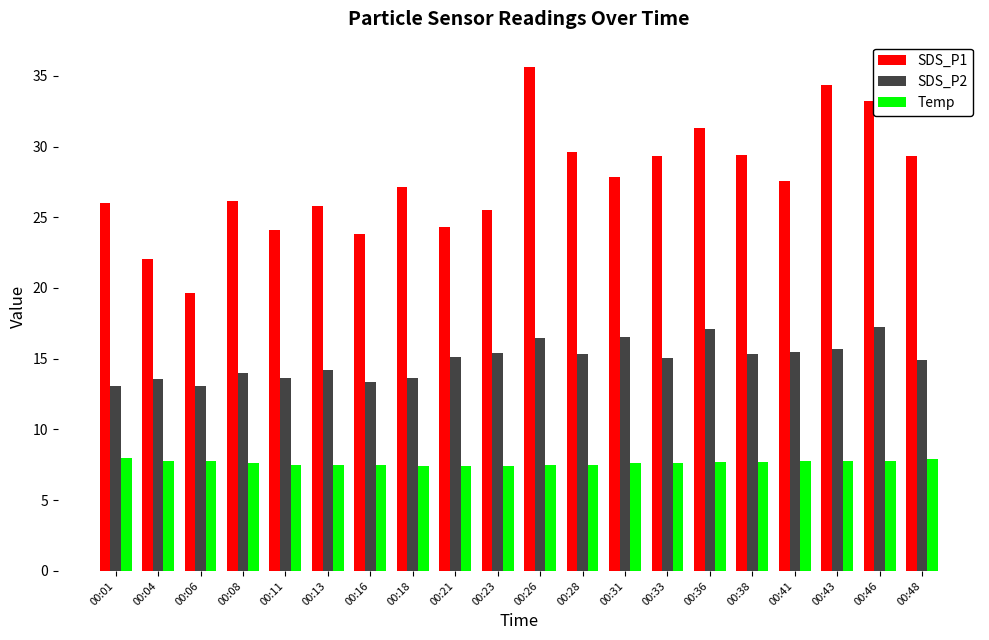

At which label is SDS_P1 closest to 27?

00:18